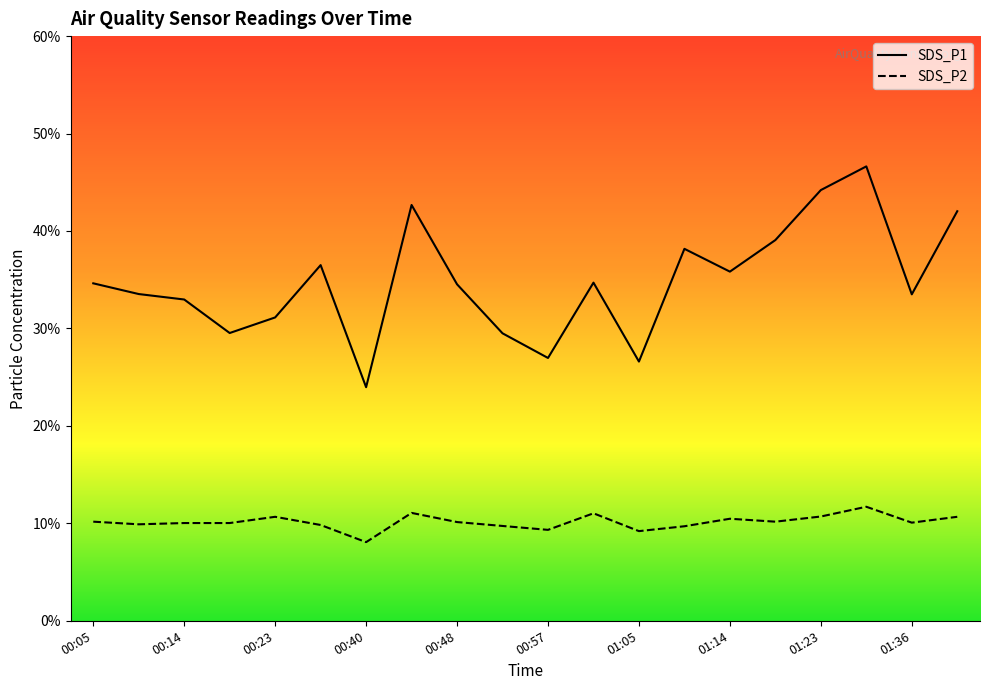

Which series has the largest total across all categories?

SDS_P1